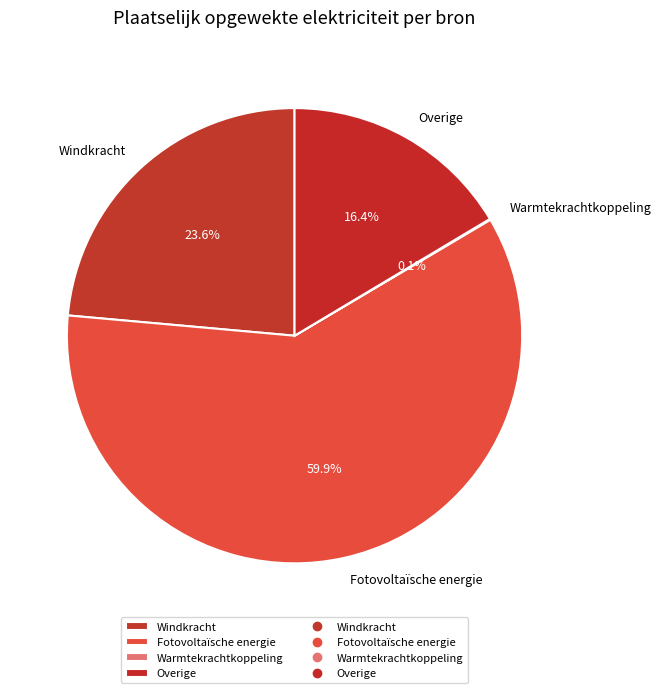

Is there any slice that represents more than half of the pie?

Yes